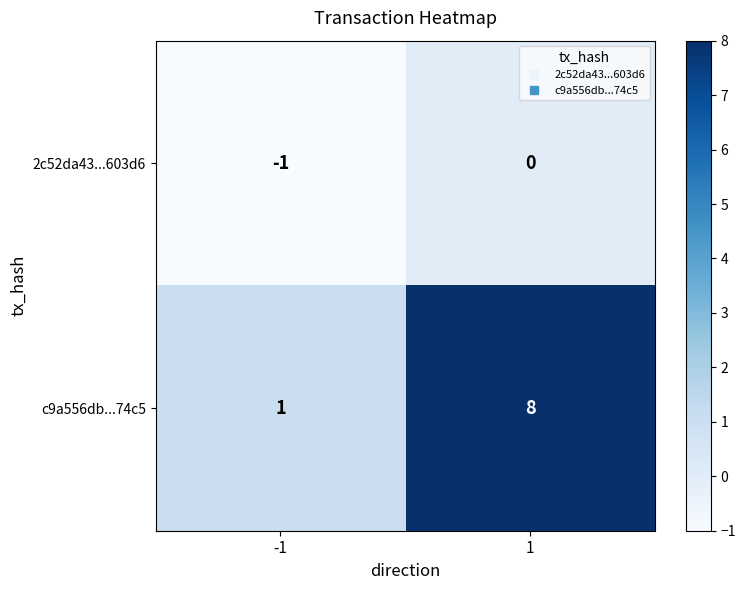

List the series in order of their overall mean, lowest first.

2c52da43...603d6, c9a556db...74c5